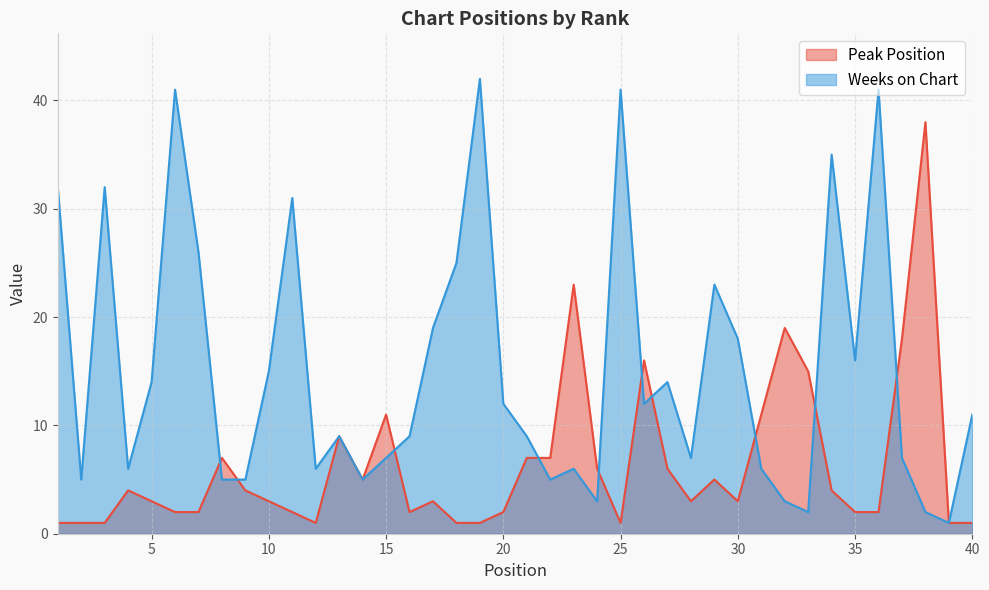

Between 10 and 29, which series saw the biggest shift?

Weeks on Chart